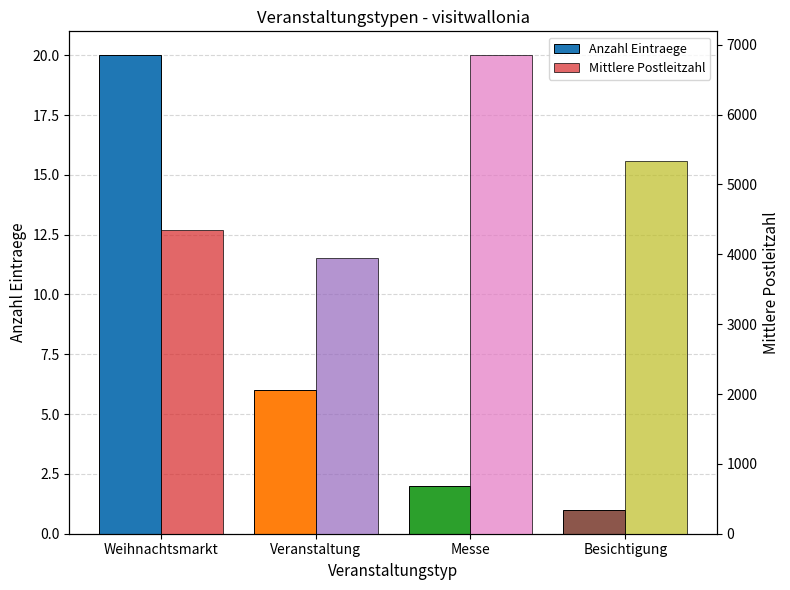

Which series has the largest total across all categories?

Mittlere Postleitzahl